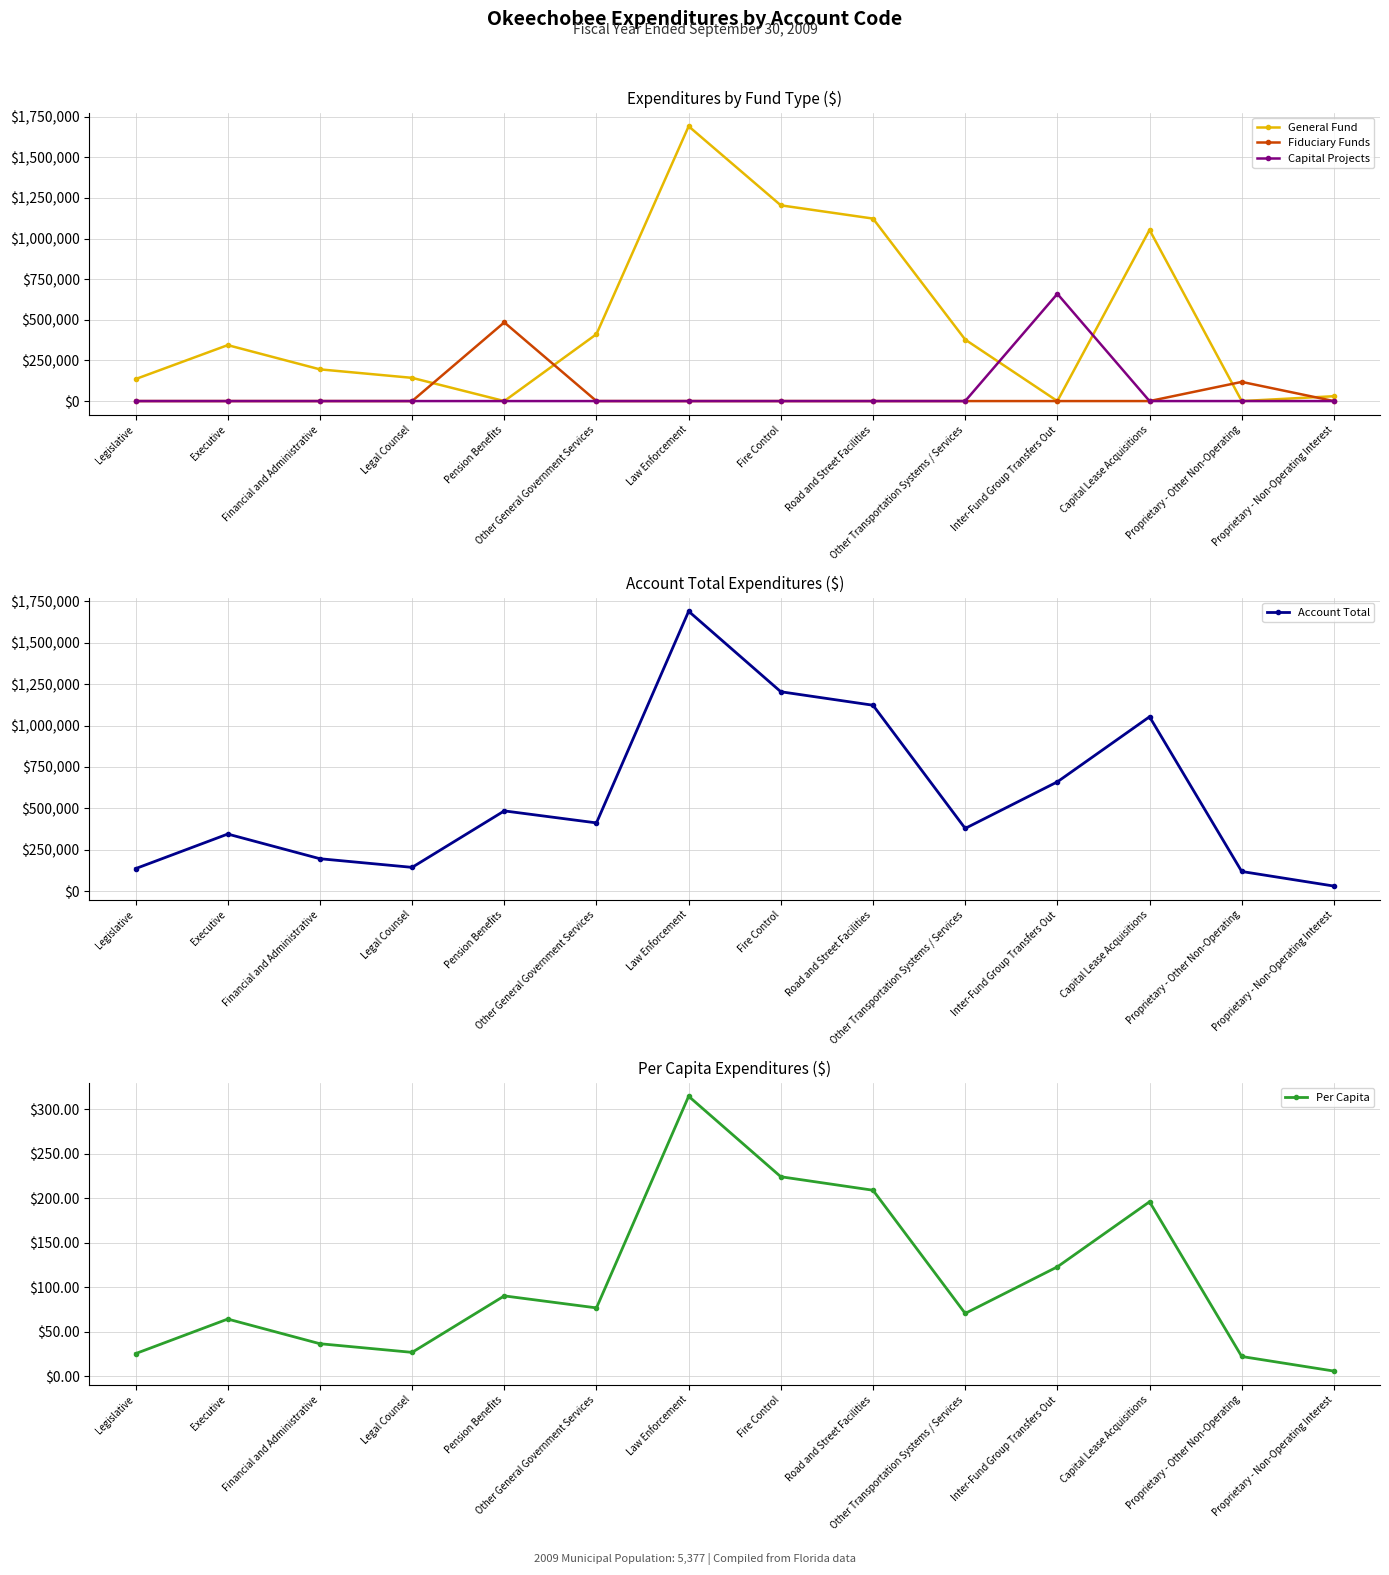

What is the label of the 10th point from the right?

Pension Benefits